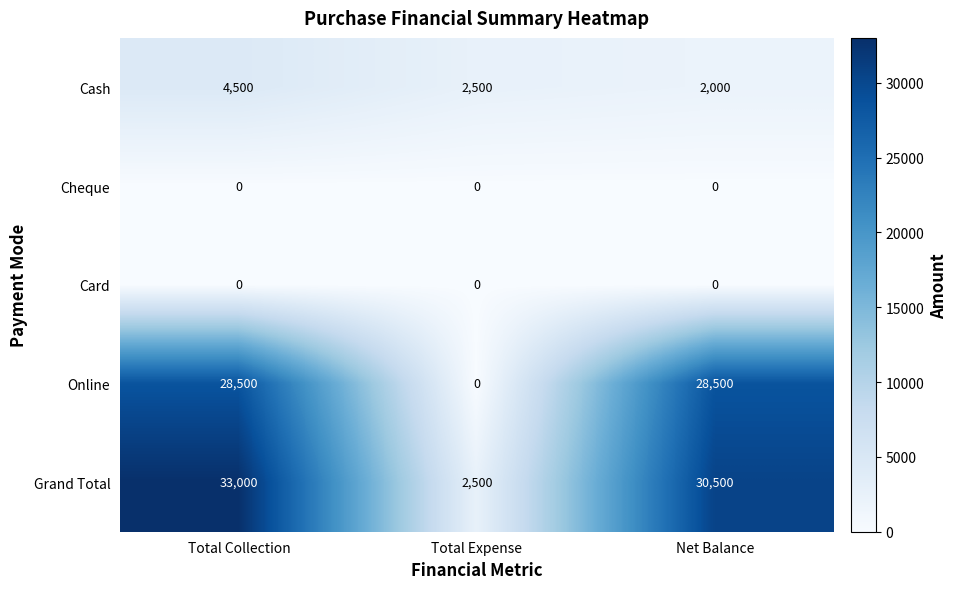

What is the greatest value displayed?

33000